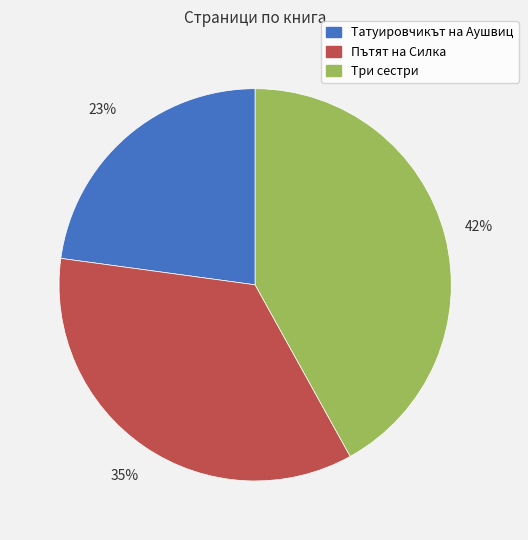

To the nearest percent, what percentage of the pie is Пътят на Силка?

35%